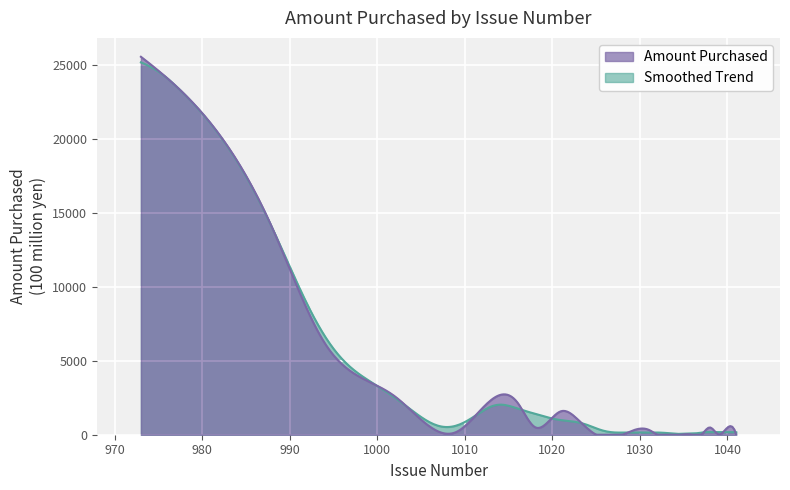

Where is the first local minimum?

1009